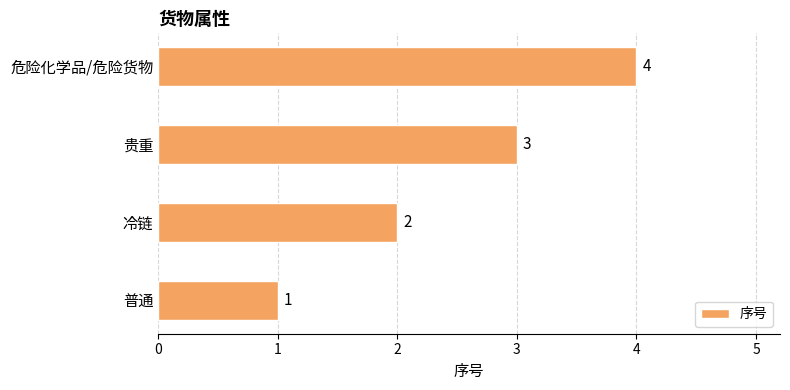

What is the sum of the values at 普通 and 贵重?

4